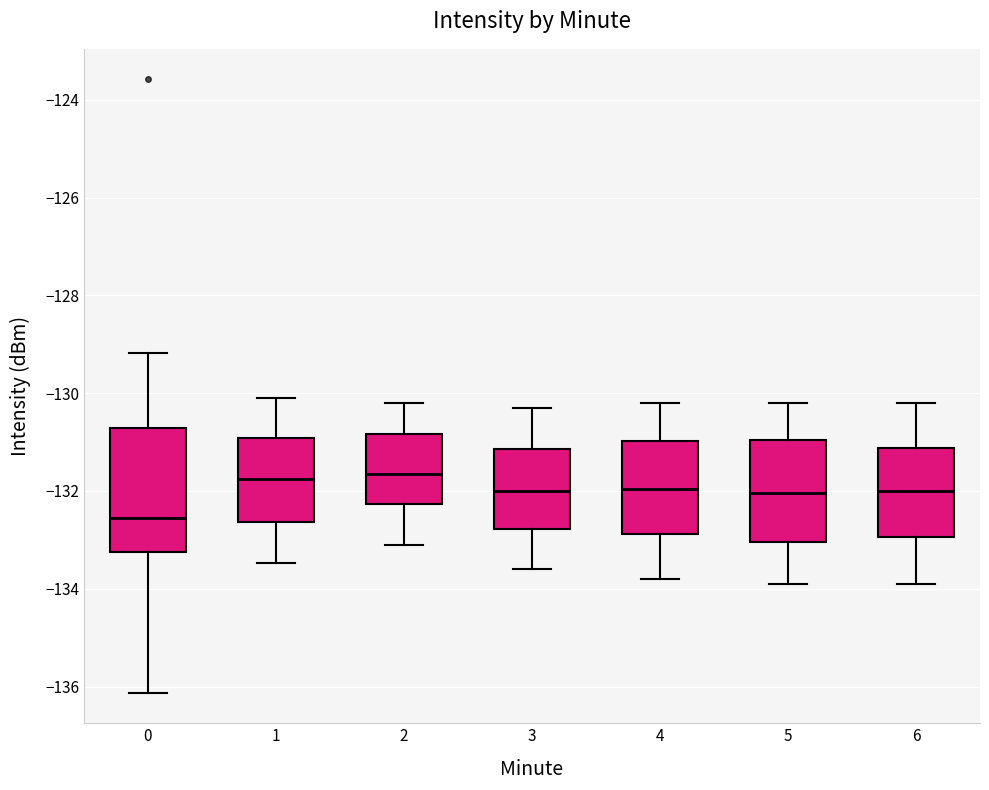

Where is the lower edge of the box at x = 3 on the y-axis? The values are not printed on the chart, so give them approximately, as read against the axis.

-132.8